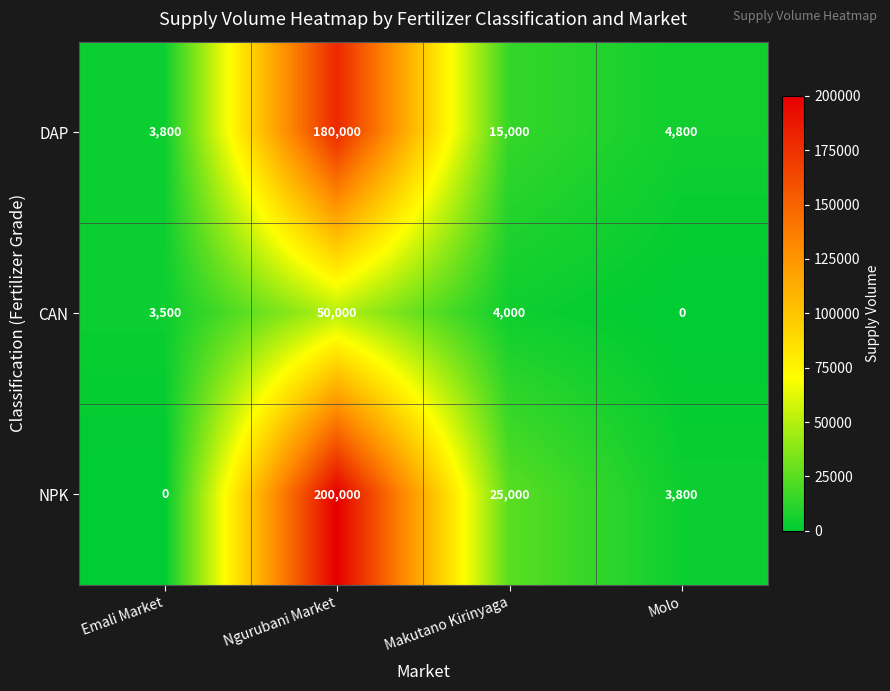

What is the difference between the CAN values at Emali Market and Ngurubani Market?

46500